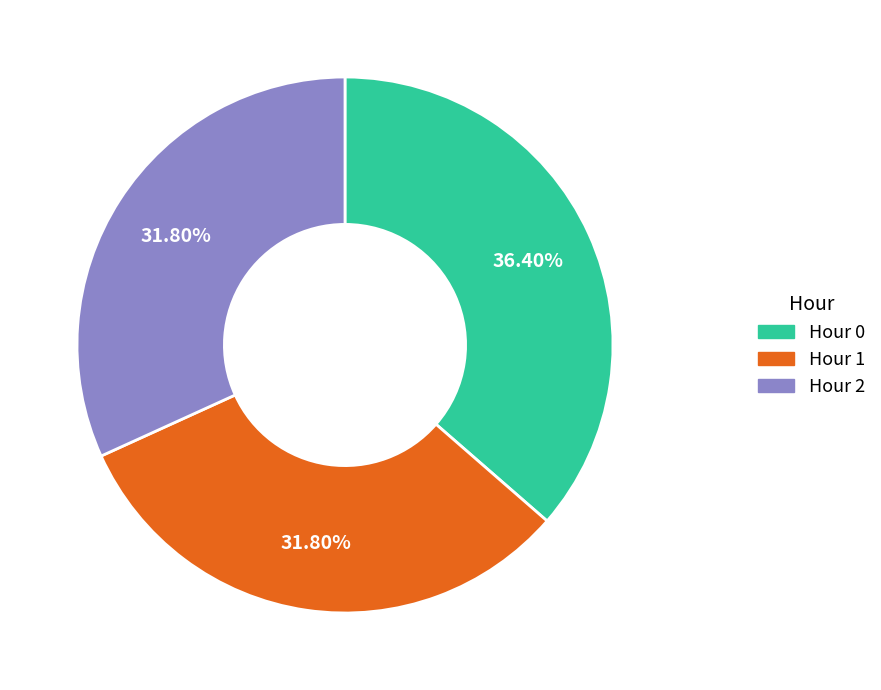

What percentage is NOT represented by Hour 0?

63.6%